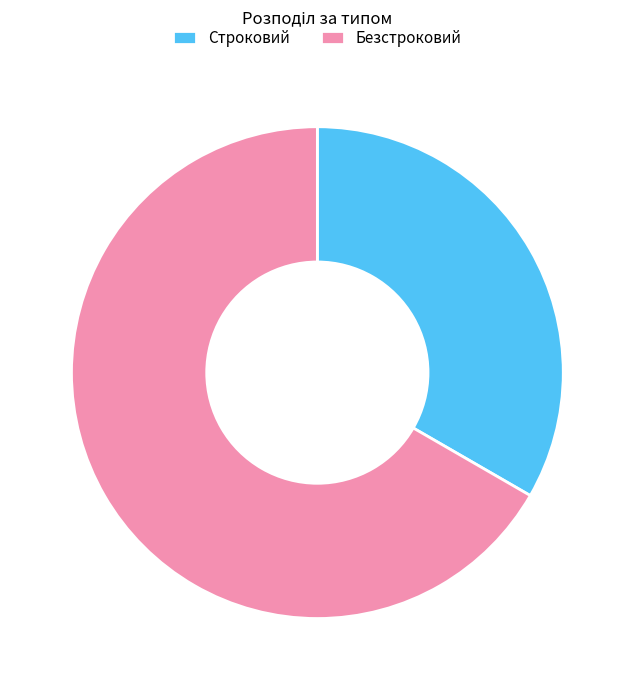

Combined, do Безстроковий and Строковий account for over 50%?

Yes